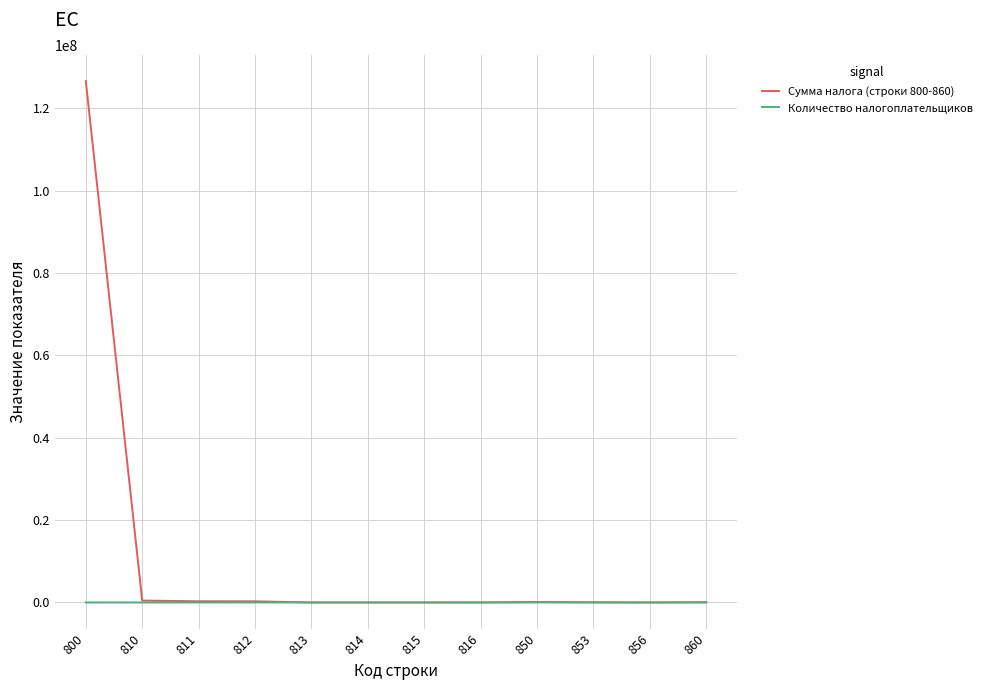

List the series in order of their overall mean, lowest first.

Количество налогоплательщиков, Сумма налога (строки 800-860)